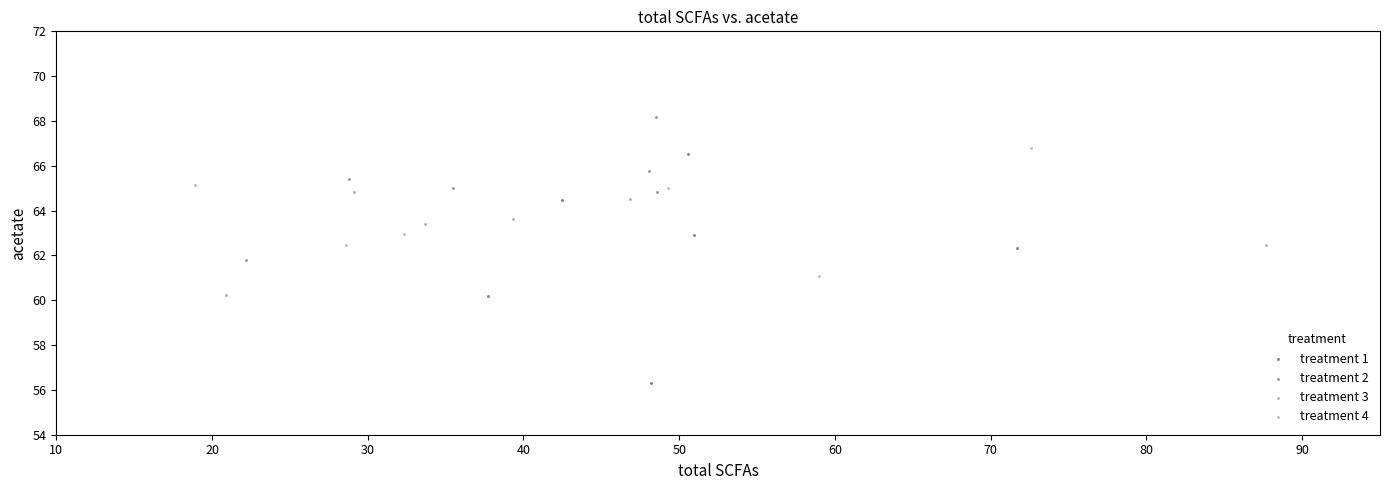

Which series has the largest Y range (max minus min)?

treatment 1